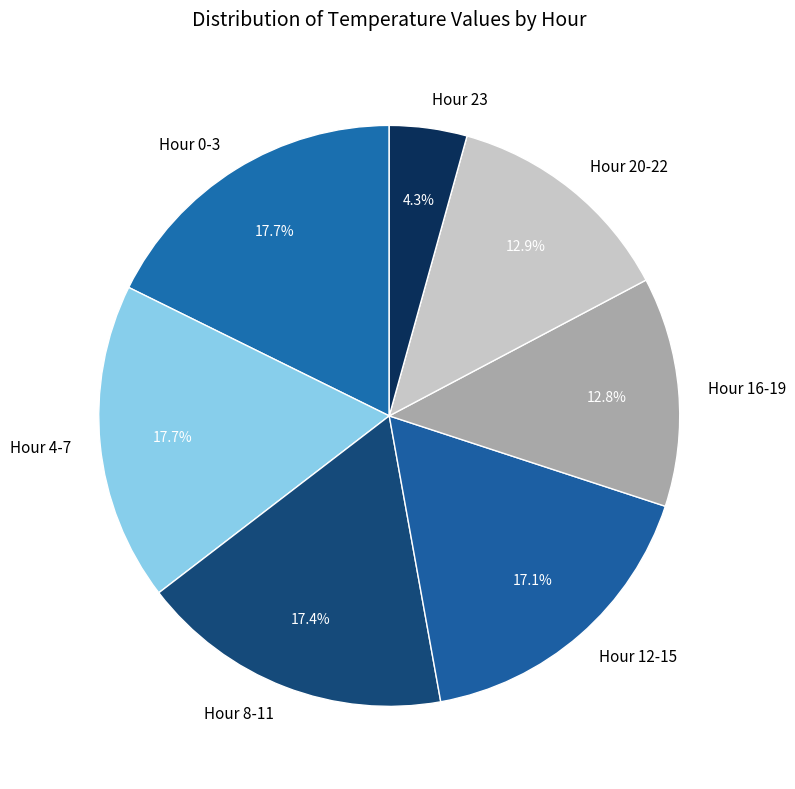

Is Hour 8-11 the majority of the pie?

No